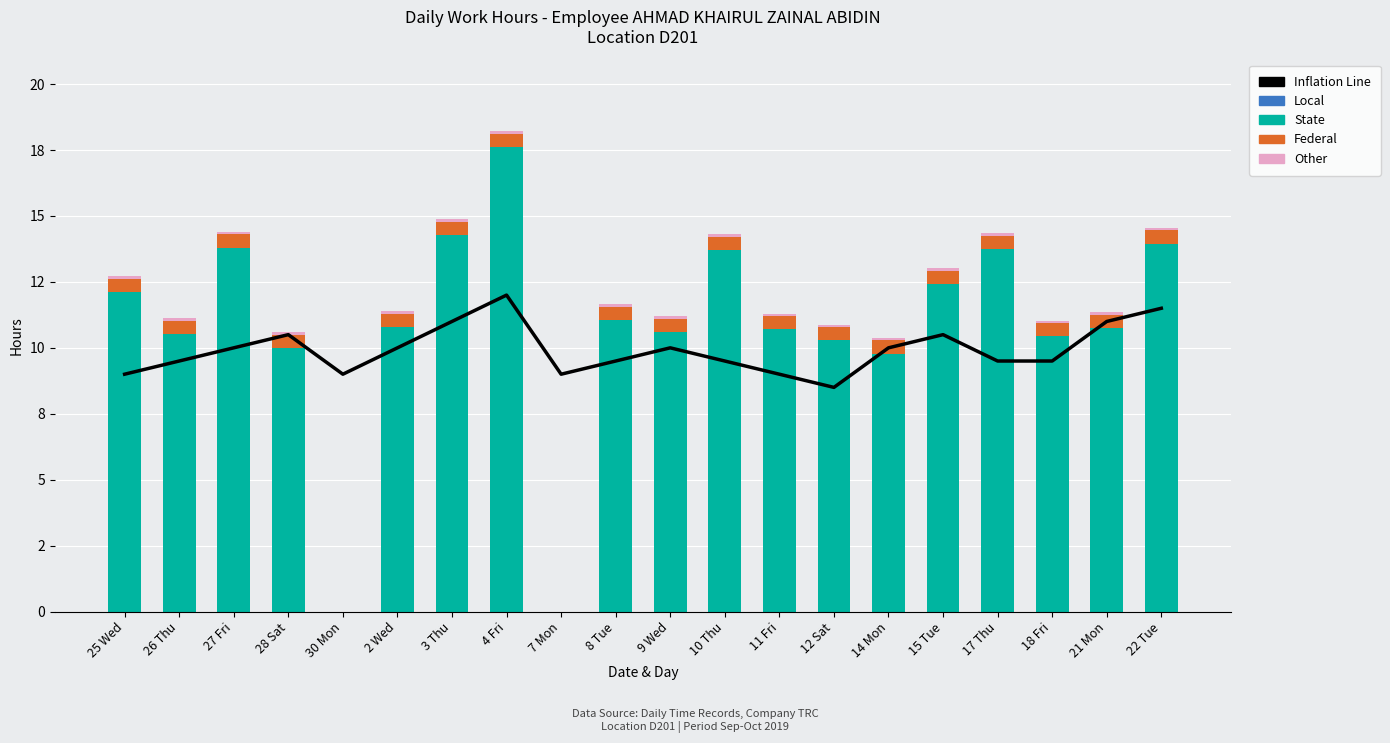

What is the total value across all series at 12 Sat?

19.4